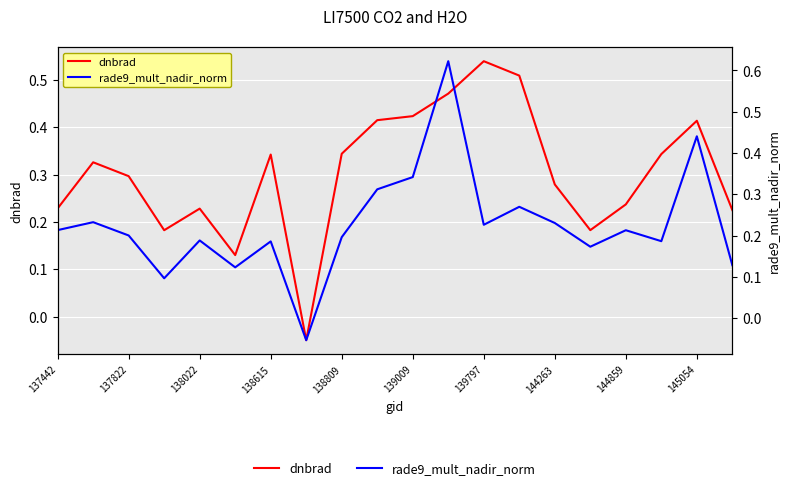

What is the greatest value displayed?

0.6